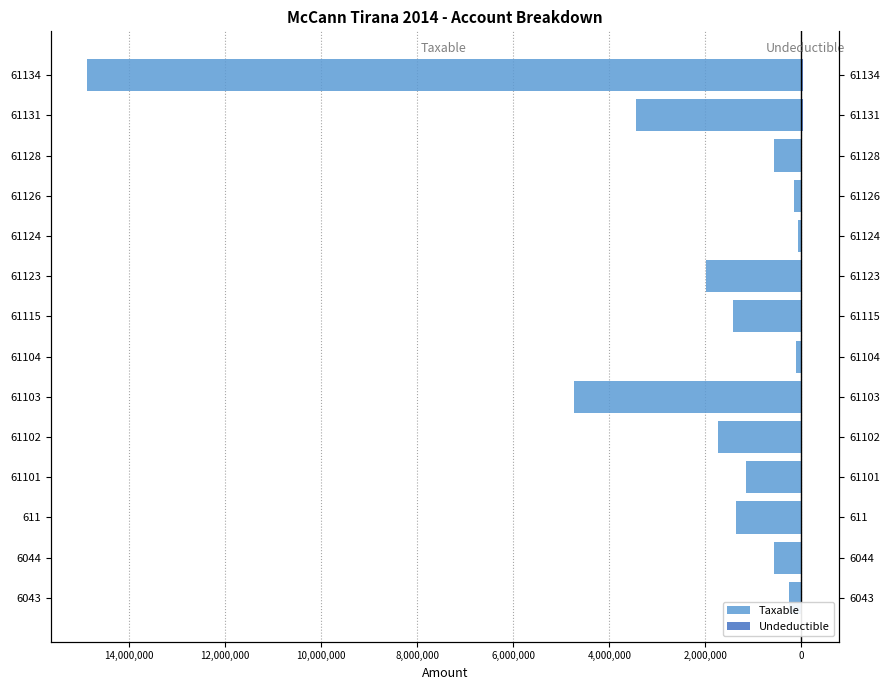

What is the smallest value displayed?

-14887859.8